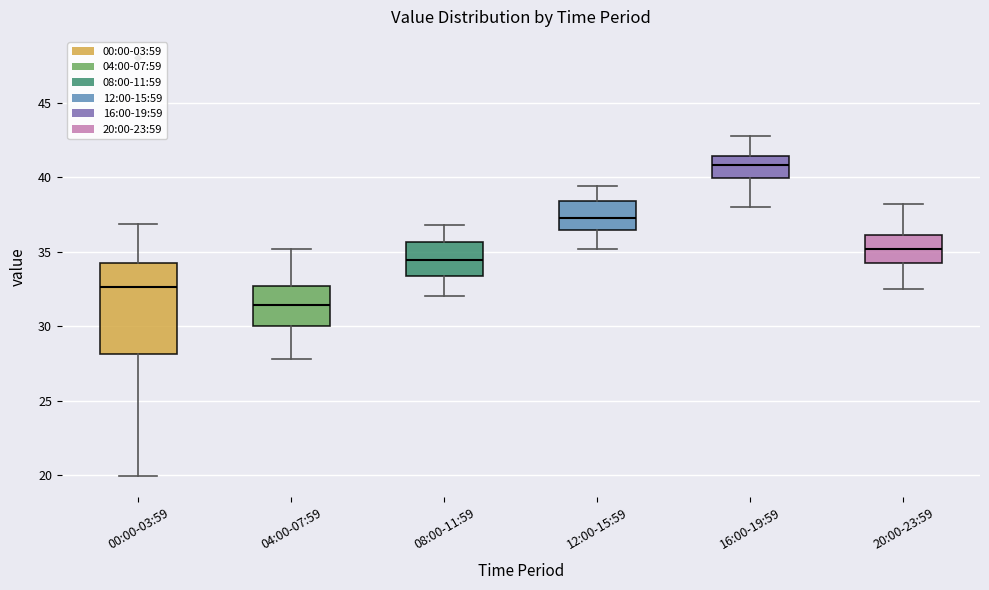

Reading left to right, read every box against the y-axis: the position of its median line, the range the box covers, and the ends of its whiskers. The values are not printed on the chart, so give them approximately, as read against the axis.

00:00-03:59: median 32.5, box 28.0 to 34.0, whiskers 20.0 to 37.0
04:00-07:59: median 31.5, box 30.0 to 32.5, whiskers 28.0 to 35.0
08:00-11:59: median 34.5, box 33.5 to 35.5, whiskers 32.0 to 37.0
12:00-15:59: median 37.5, box 36.5 to 38.5, whiskers 35.0 to 39.5
16:00-19:59: median 41.0, box 40.0 to 41.5, whiskers 38.0 to 43.0
20:00-23:59: median 35.0, box 34.5 to 36.0, whiskers 32.5 to 38.0